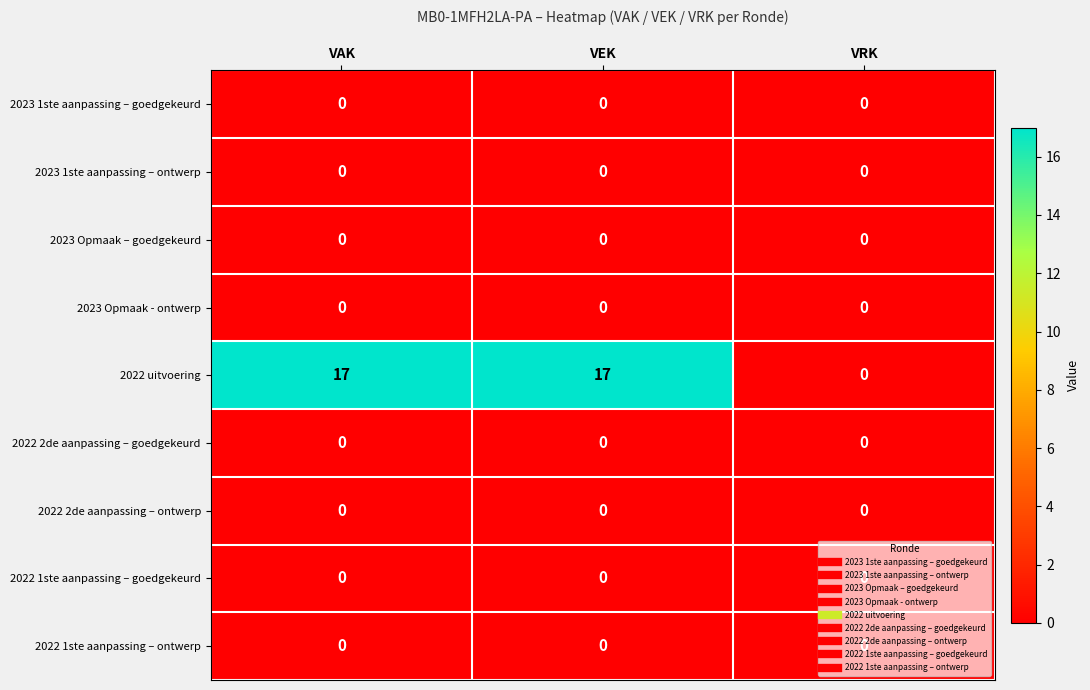

Which series has the largest total across all categories?

2022 uitvoering